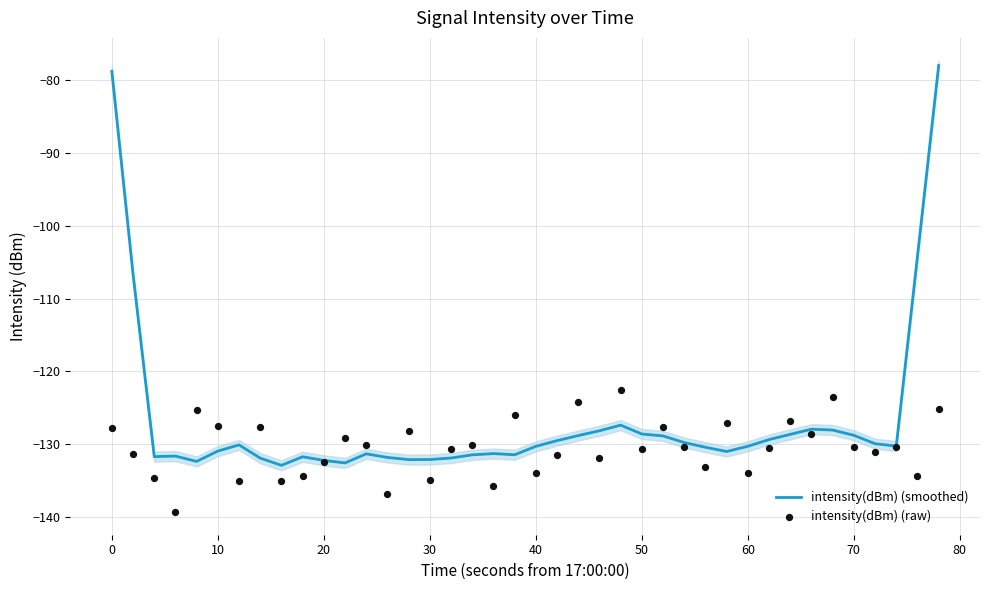

Which series has the widest spread of Y values?

intensity(dBm) (smoothed)